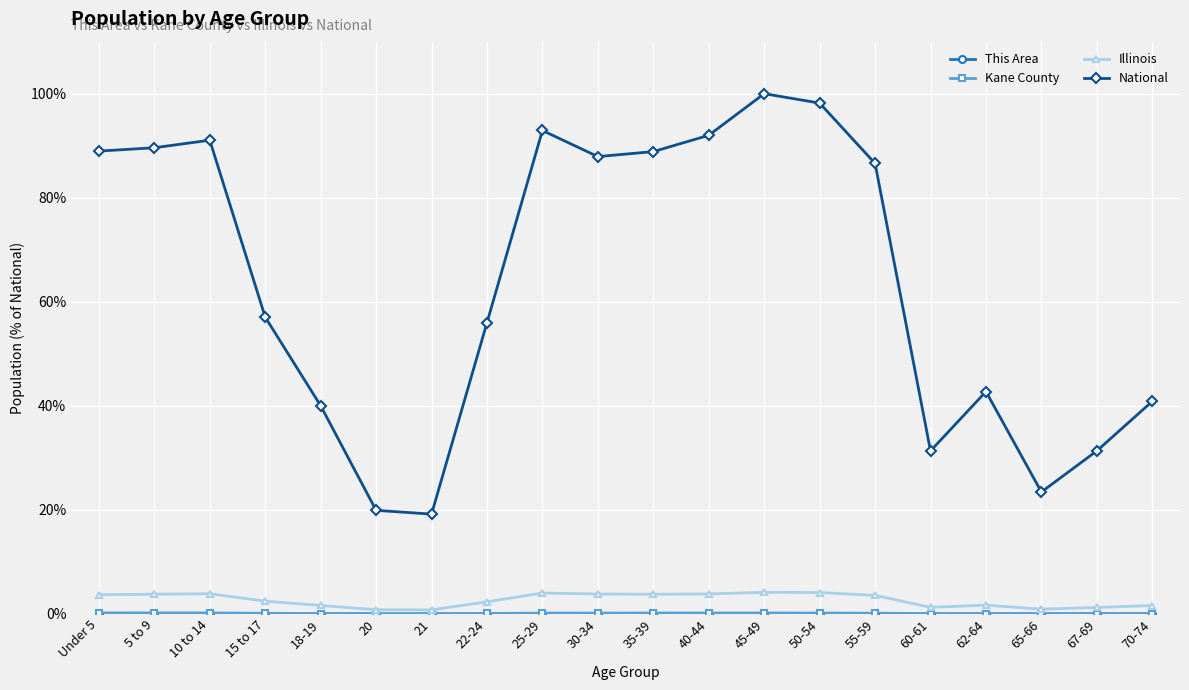

How many lines are shown in the chart?

4